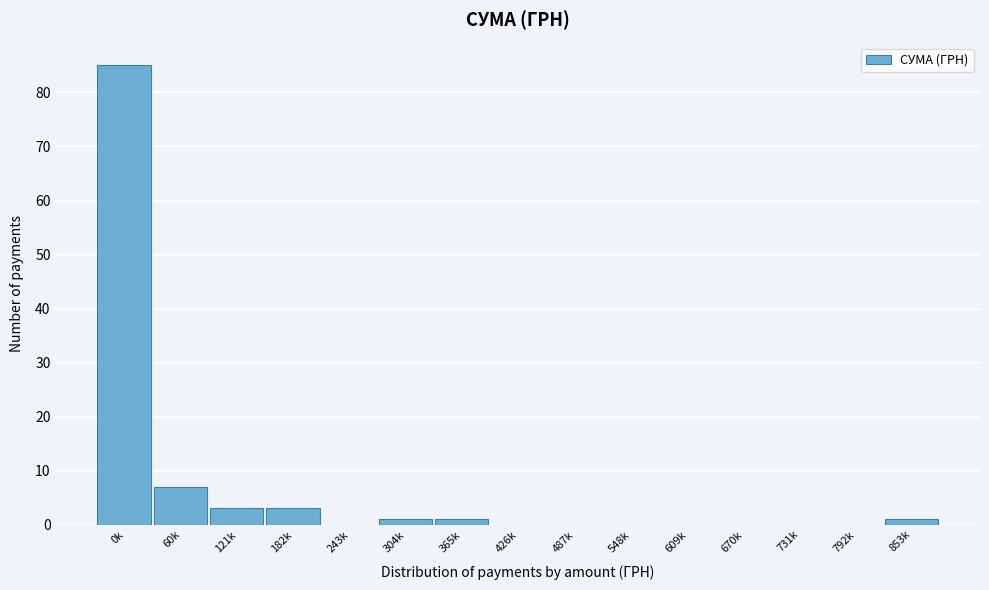

Reading left to right, transcribe all the data shown in this chart.

0k=85	60k=7	121k=3	182k=3	243k=0	304k=1	365k=1	426k=0	487k=0	548k=0	609k=0	670k=0	731k=0	792k=0	853k=1